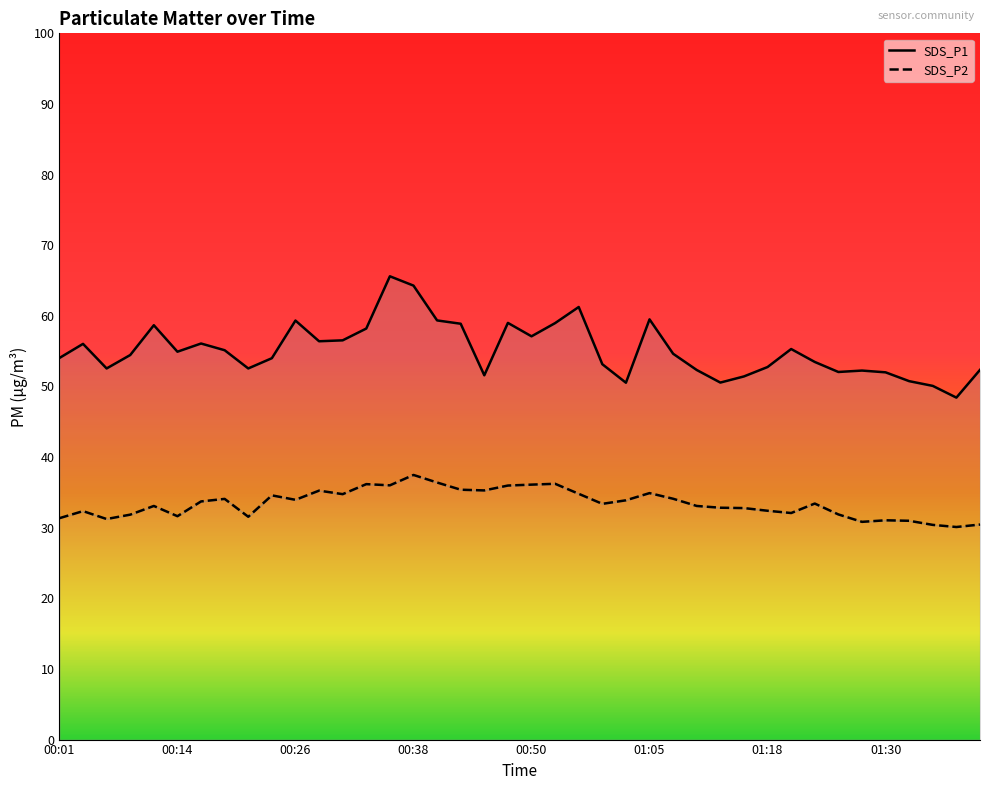

What is the smallest value displayed?

30.1